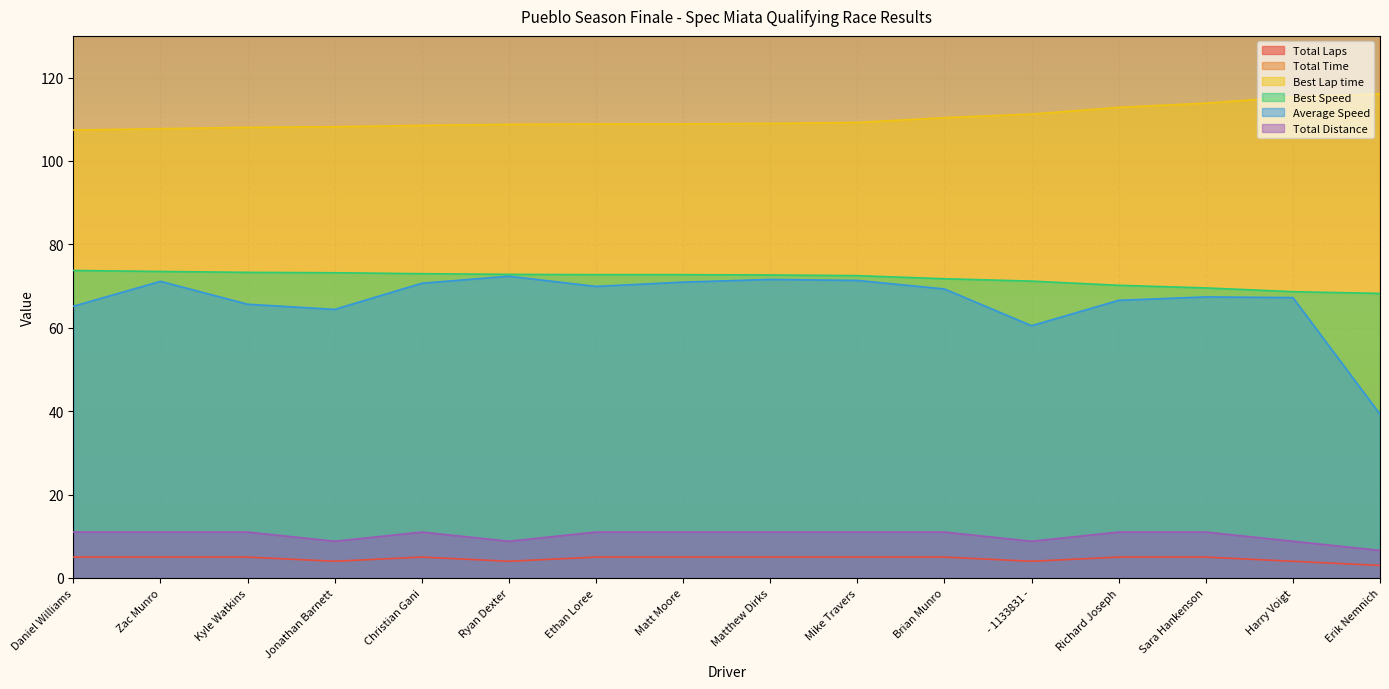

Does the chart display data point markers on the line(s)?

No